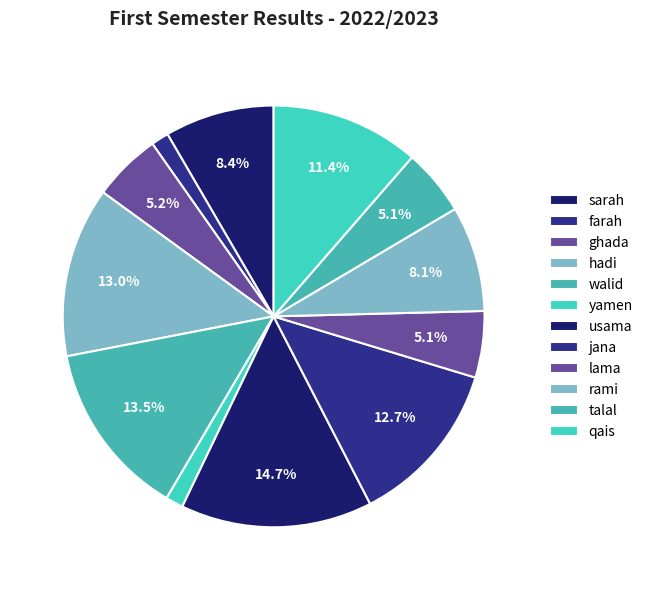

What percentage do yamen and rami together represent?

9.4%